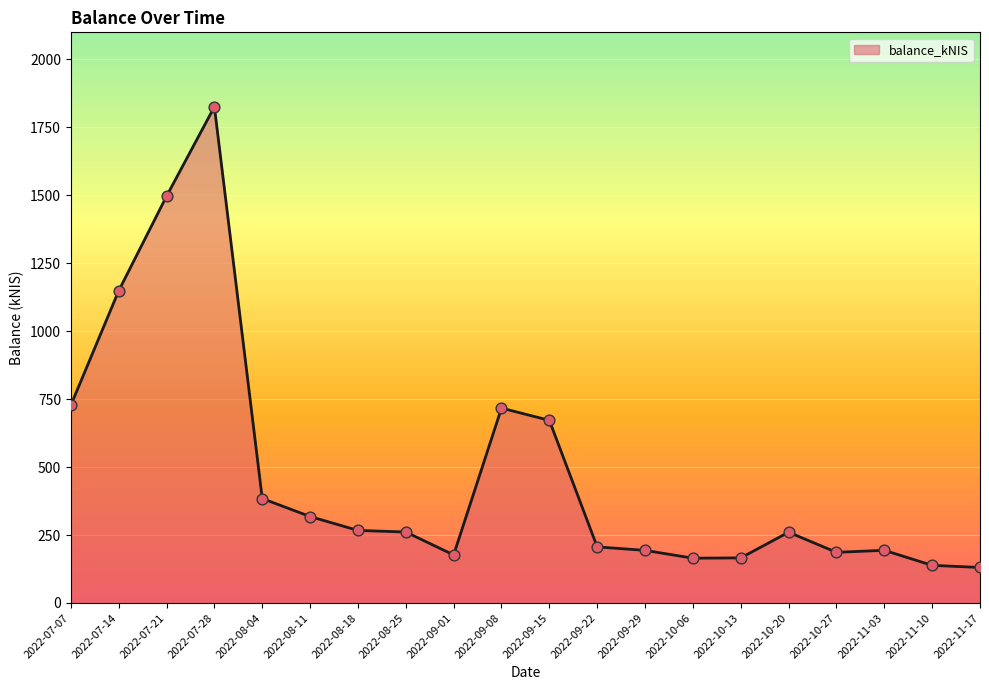

Which has a higher value, 2022-08-25 or 2022-10-27?

2022-08-25